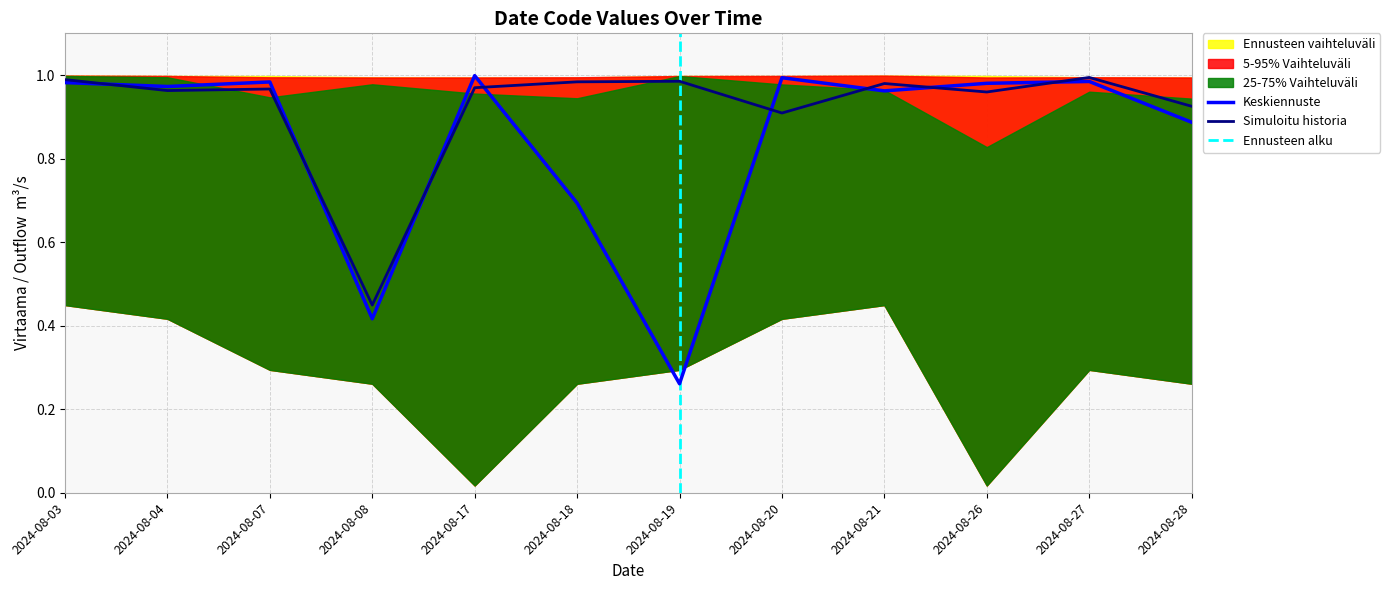

List the labels in order of Keskiennuste value, largest first.

2024-08-17, 2024-08-20, 2024-08-27, 2024-08-07, 2024-08-03, 2024-08-26, 2024-08-04, 2024-08-21, 2024-08-28, 2024-08-18, 2024-08-08, 2024-08-19